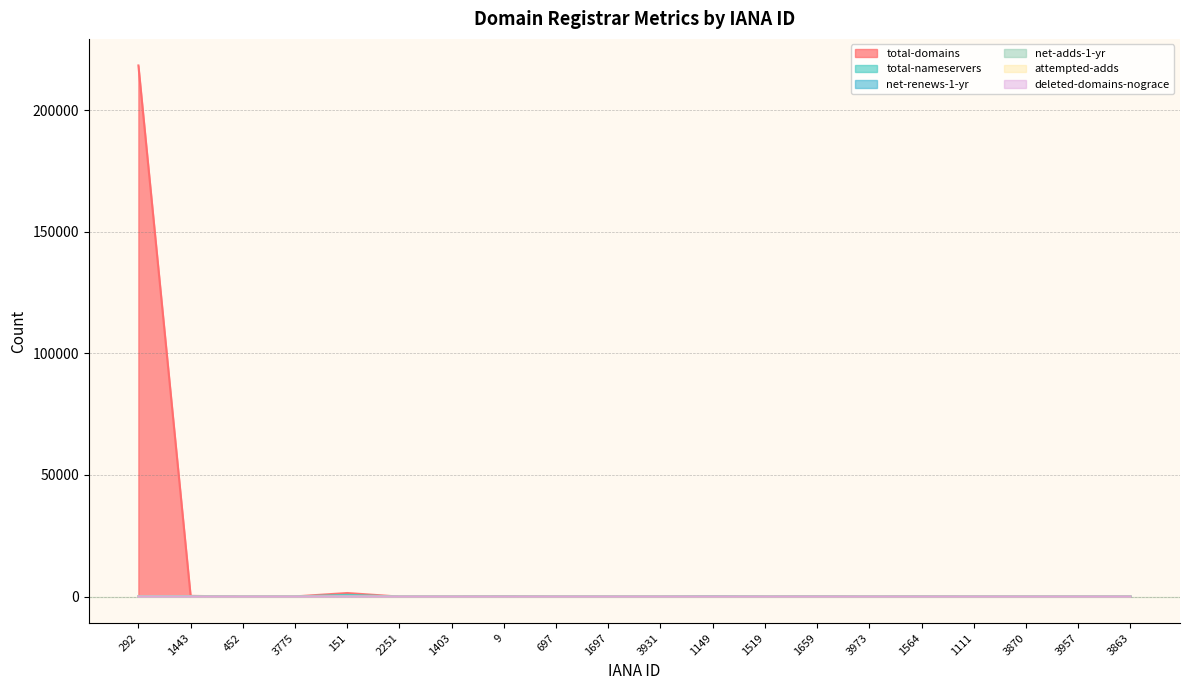

At 2251, list the series in order from largest to smallest.

total-domains, total-nameservers, net-renews-1-yr, net-adds-1-yr, attempted-adds, deleted-domains-nograce